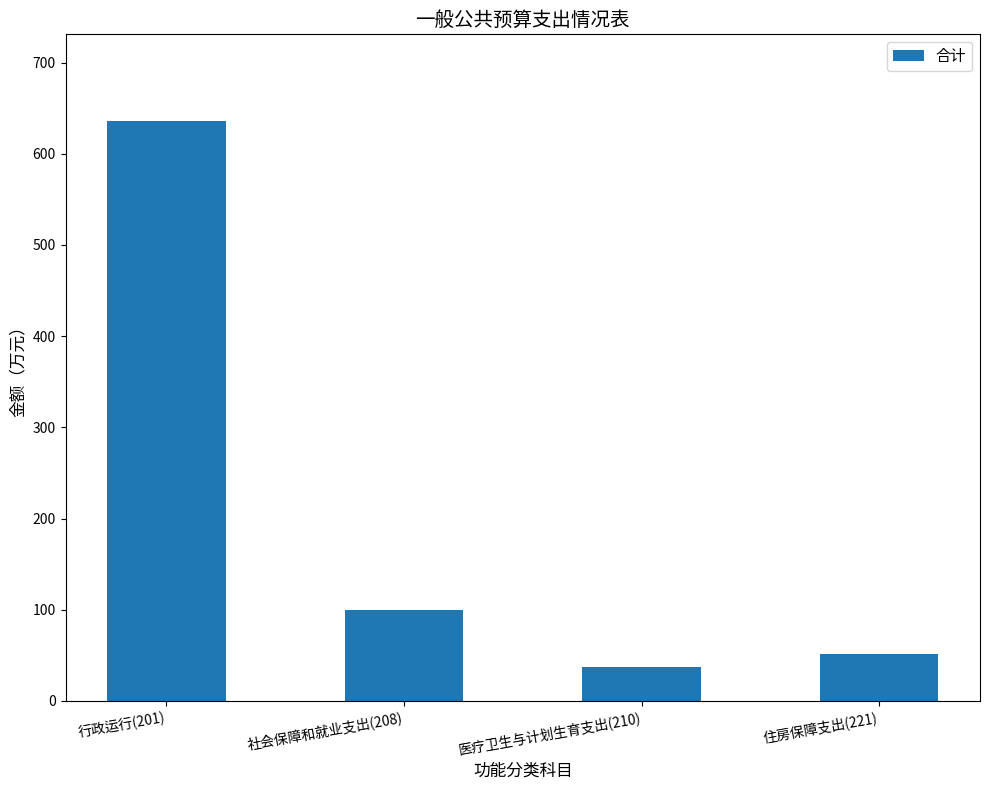

What is the value of the 1st bar from the left?

635.7